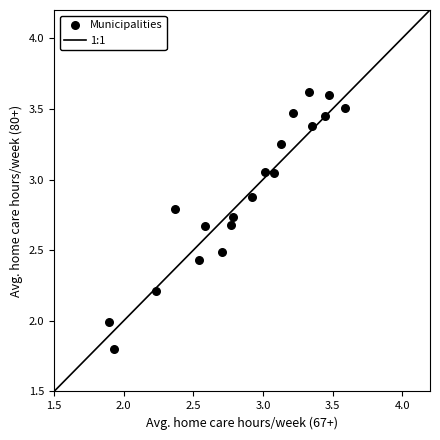

What is the range of X values (max minus min)?

1.7